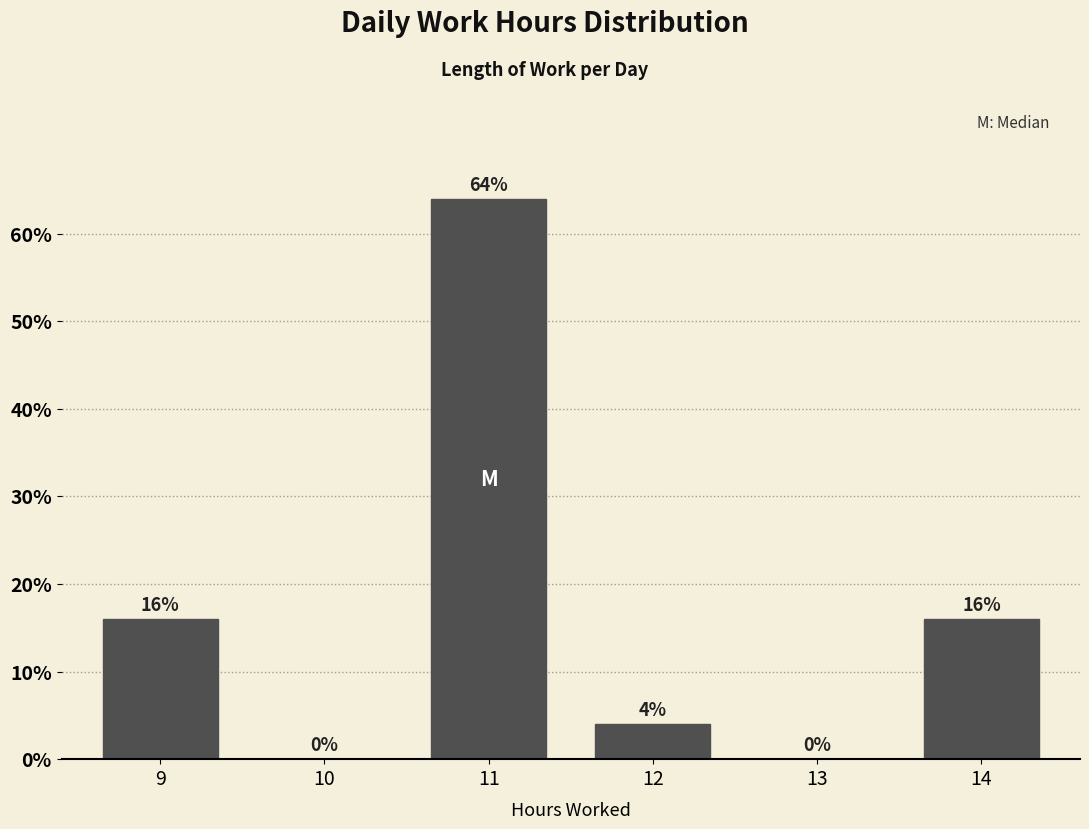

Reading right to left, extract all data points from this chart.

14=16	13=0	12=4	11=64	10=0	9=16